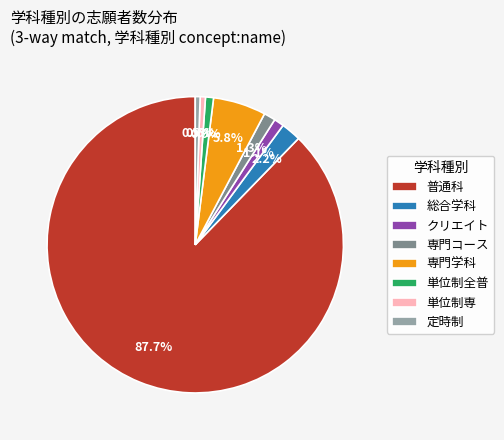

How many slices are in this pie chart?

8